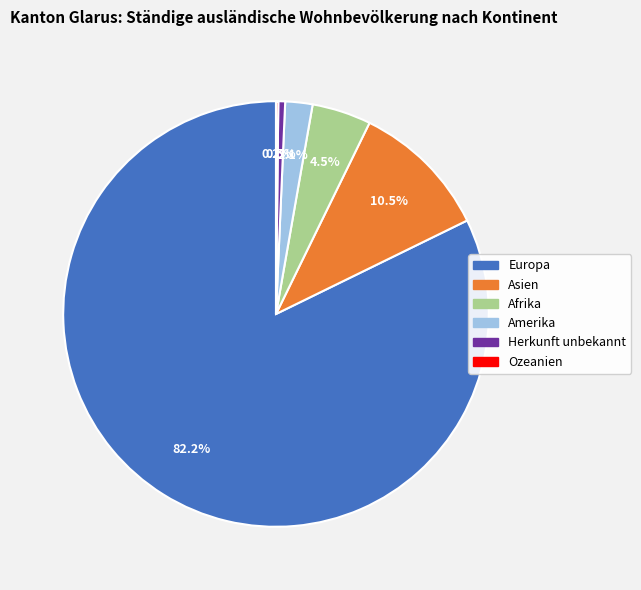

Which category has the biggest portion of the pie?

Europa